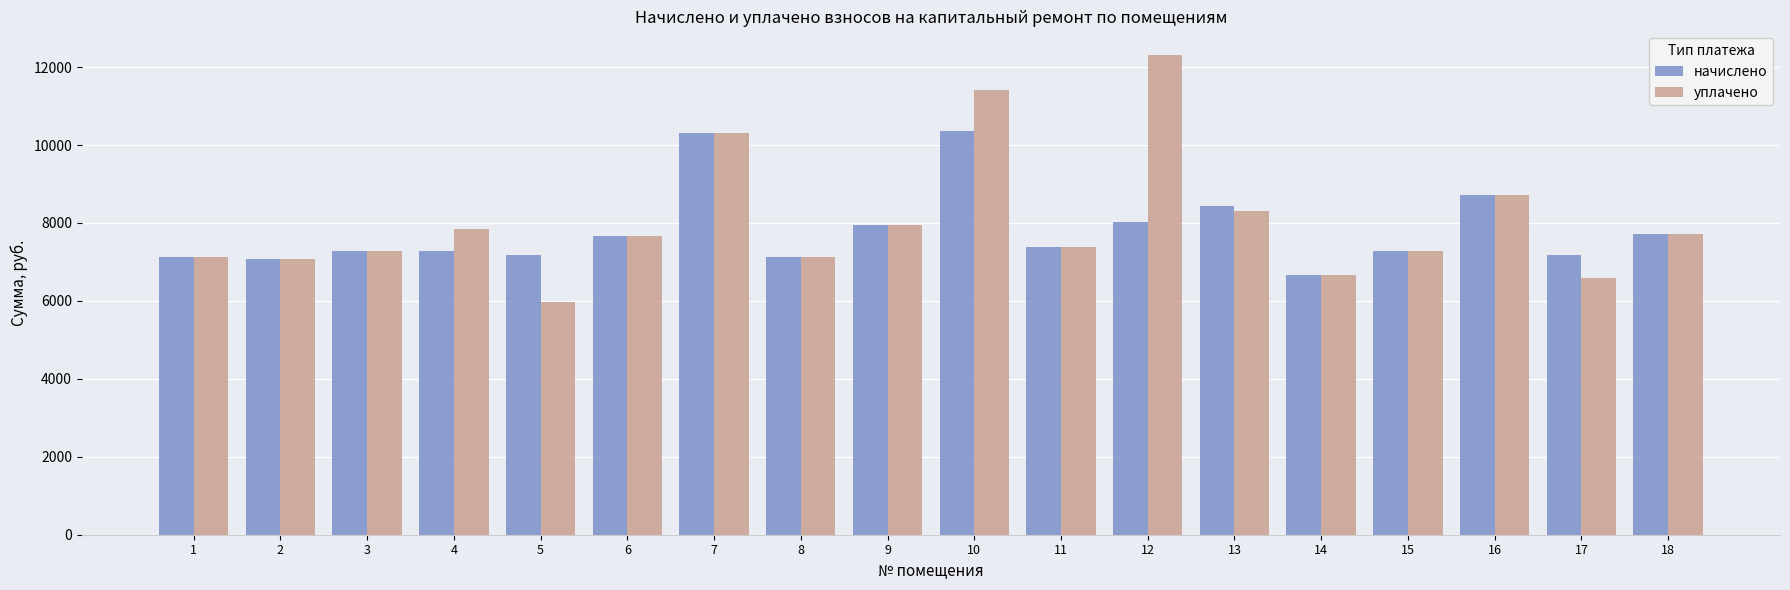

Read the уплачено value at 2.

7071.1